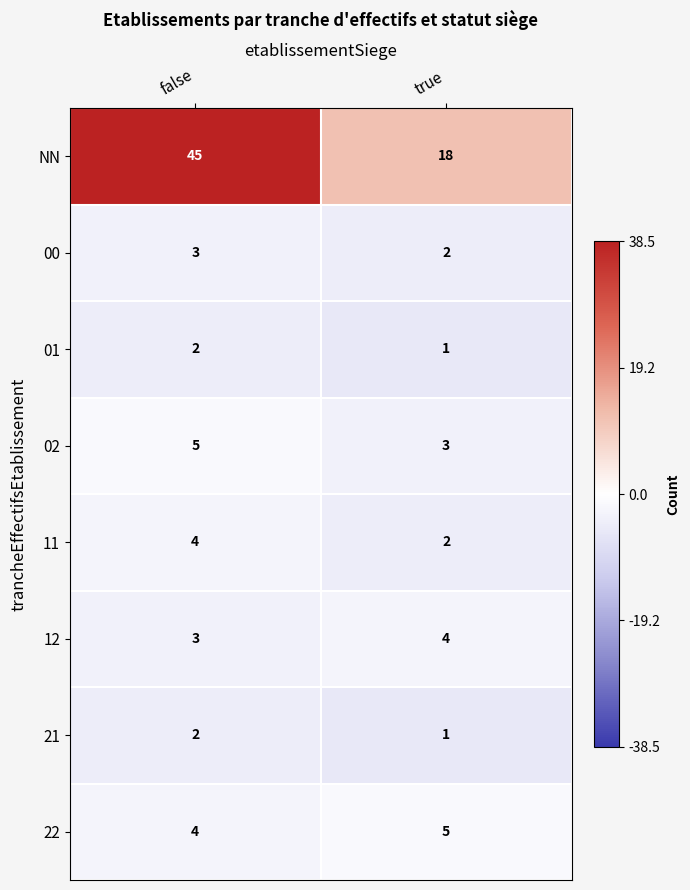

True or false: 12 has a value of 2 at false.

False